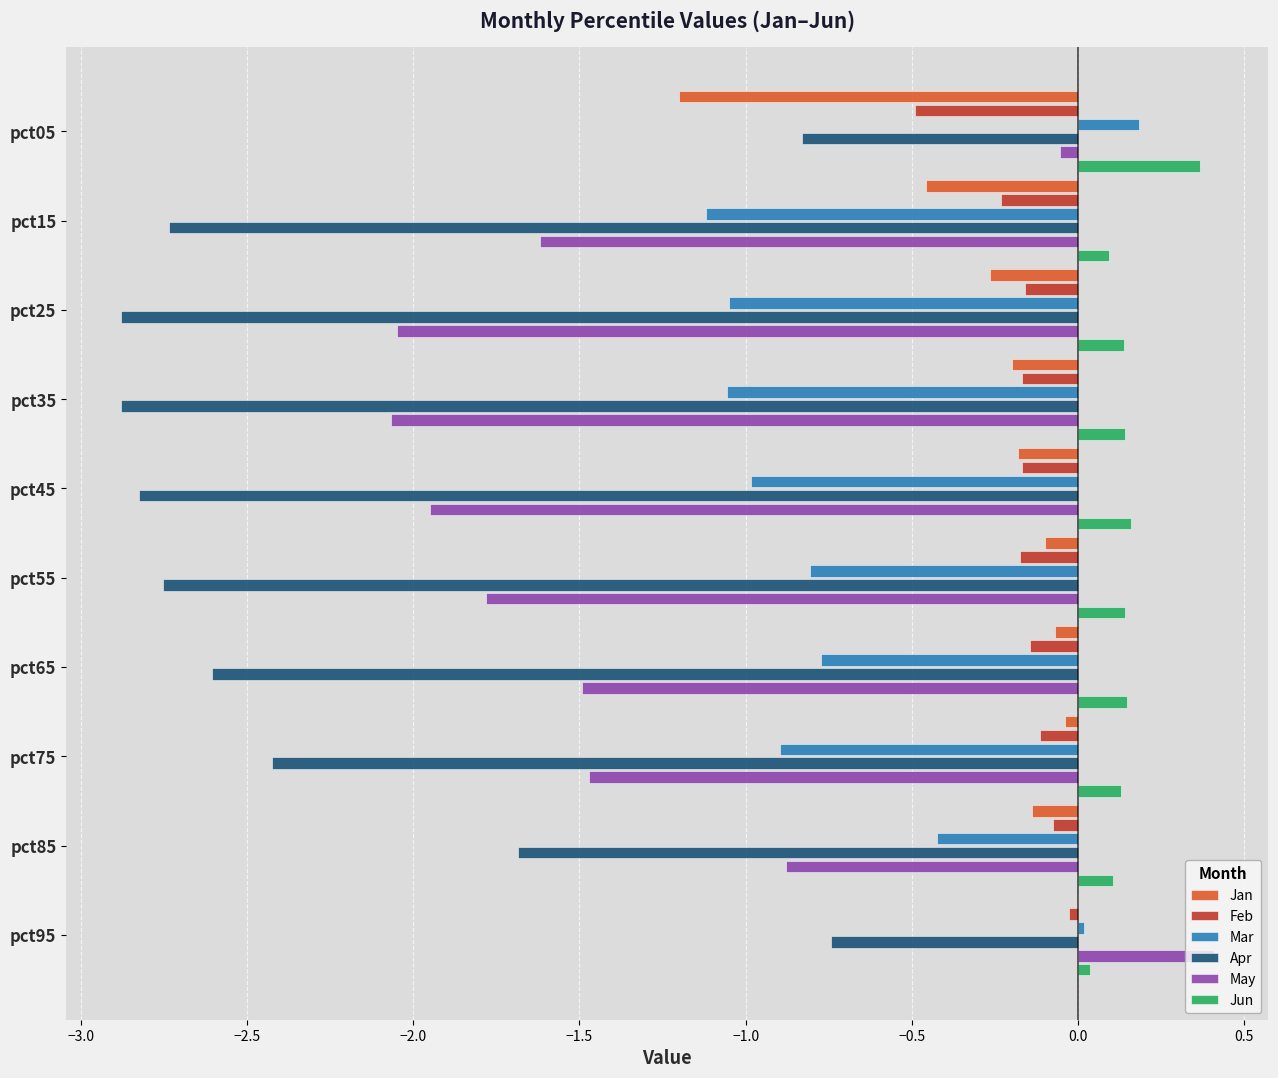

Between pct35 and pct95, which series saw the biggest shift?

May